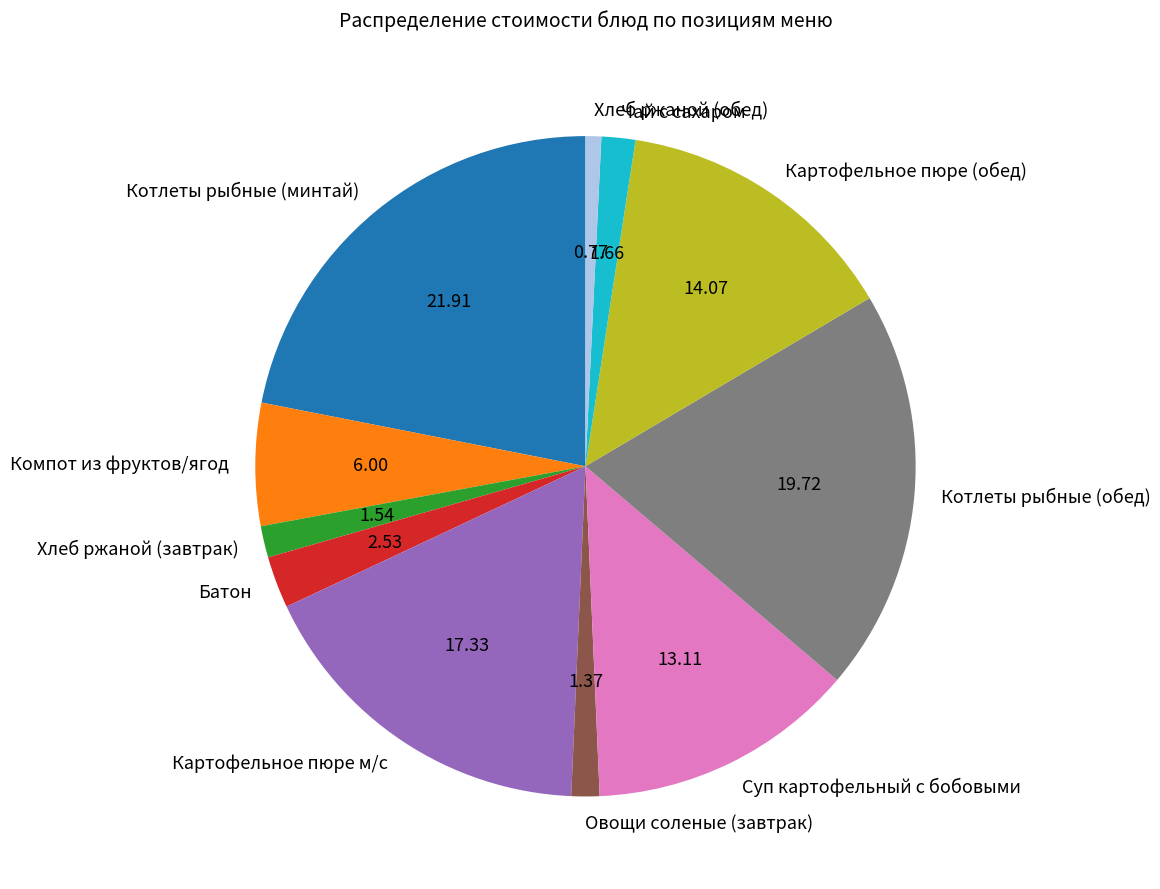

How many segments does this pie chart have?

11